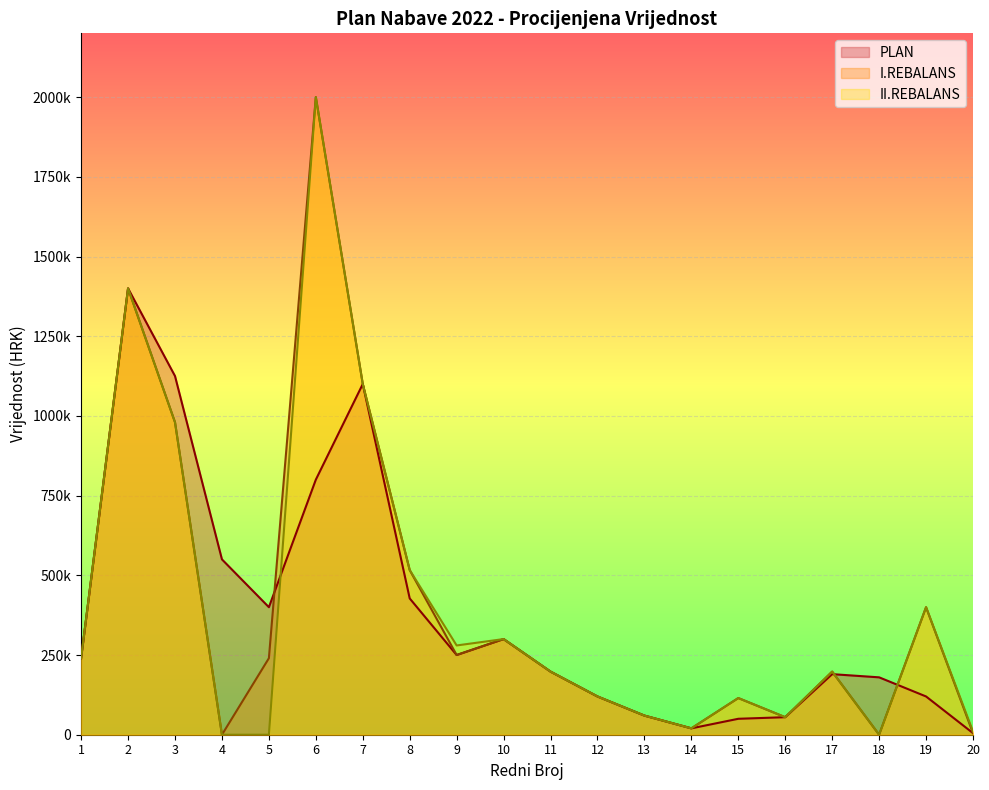

Reading left to right, list all the values displayed in this chart.

II.REBALANS: 1=240000	2=1400000	3=980000	4=0	5=0	6=2000000	7=1100000	8=516500	9=280000	10=300000	11=198000	12=120000	13=60000	14=20000	15=115000	16=55000	17=198000	18=0	19=400000	20=10000
I.REBALANS: 1=240000	2=1400000	3=980000	4=0	5=240000	6=2000000	7=1100000	8=516500	9=250000	10=300000	11=198000	12=120000	13=60000	14=20000	15=115000	16=55000	17=198000	18=0	19=400000	20=5000
PLAN: 1=240000	2=1400000	3=1125000	4=550000	5=400000	6=800000	7=1100000	8=427500	9=250000	10=300000	11=198000	12=120000	13=60000	14=20000	15=50000	16=55000	17=190000	18=180000	19=120000	20=5000